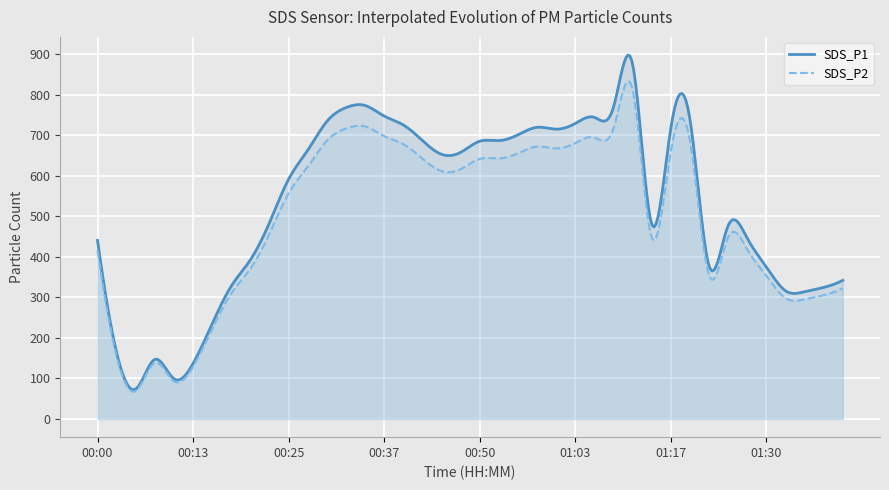

The value of SDS_P1 at 00:18 is 192.0. True or false?

False